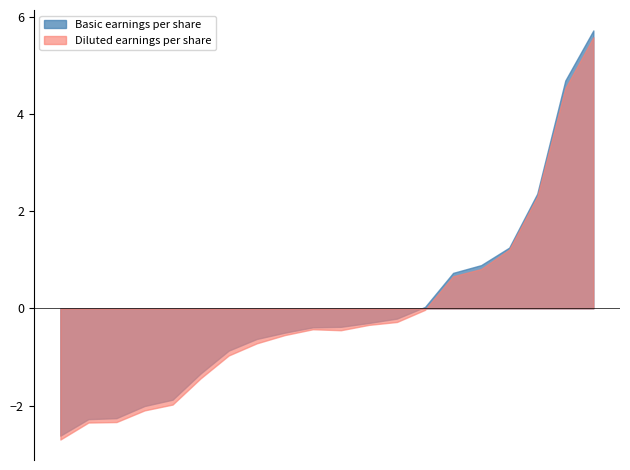

What is the maximum value for Basic earnings per share?

5.7